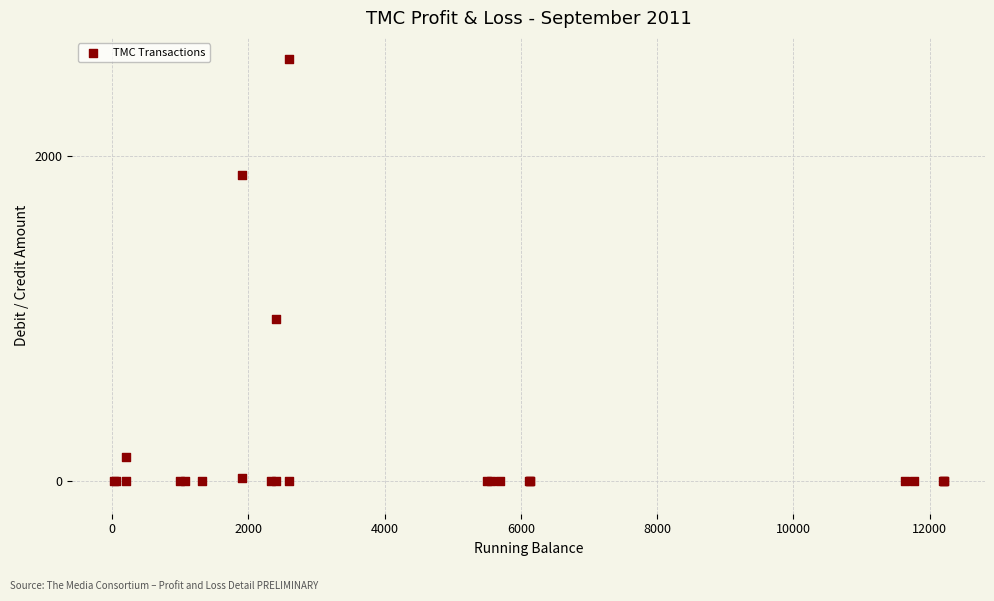

What Y value in the scatter plot is closest to 1300?

1000.0